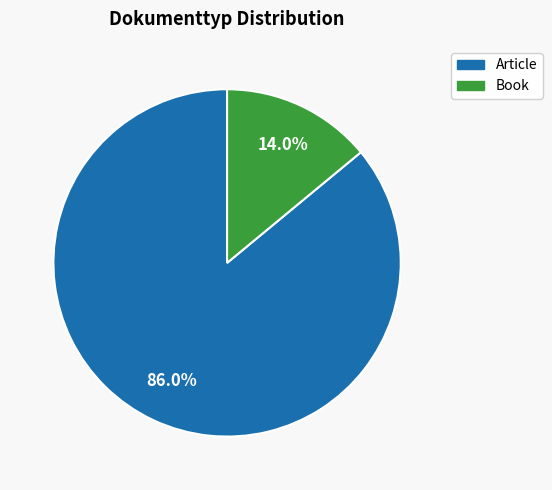

To the nearest percent, what portion does Book represent?

14%